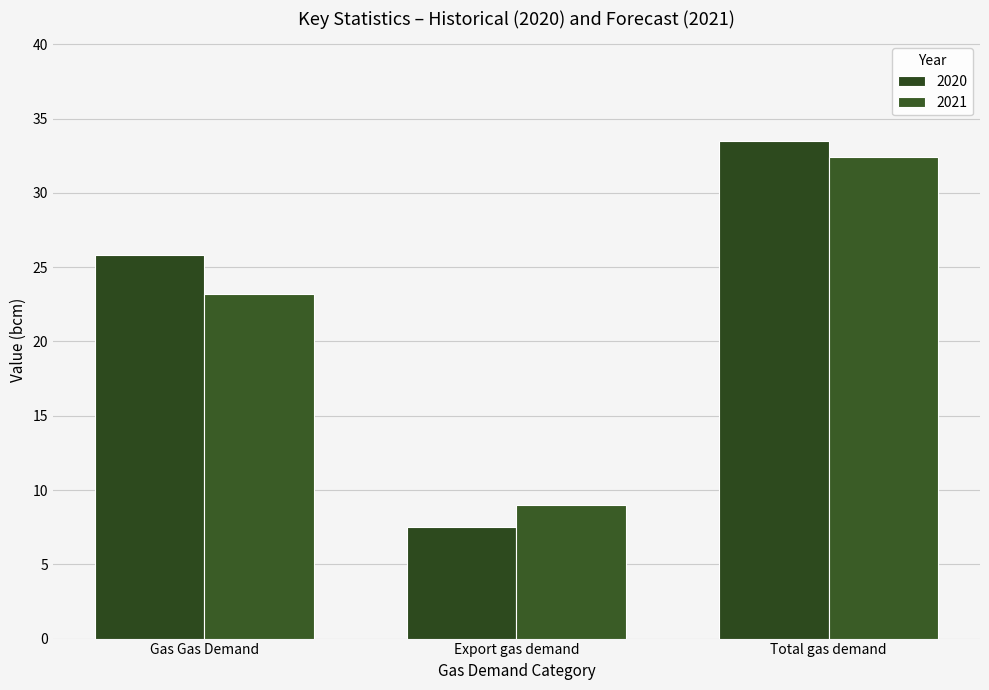

What is the sum of the 2021 values at Total gas demand and Export gas demand?

41.4